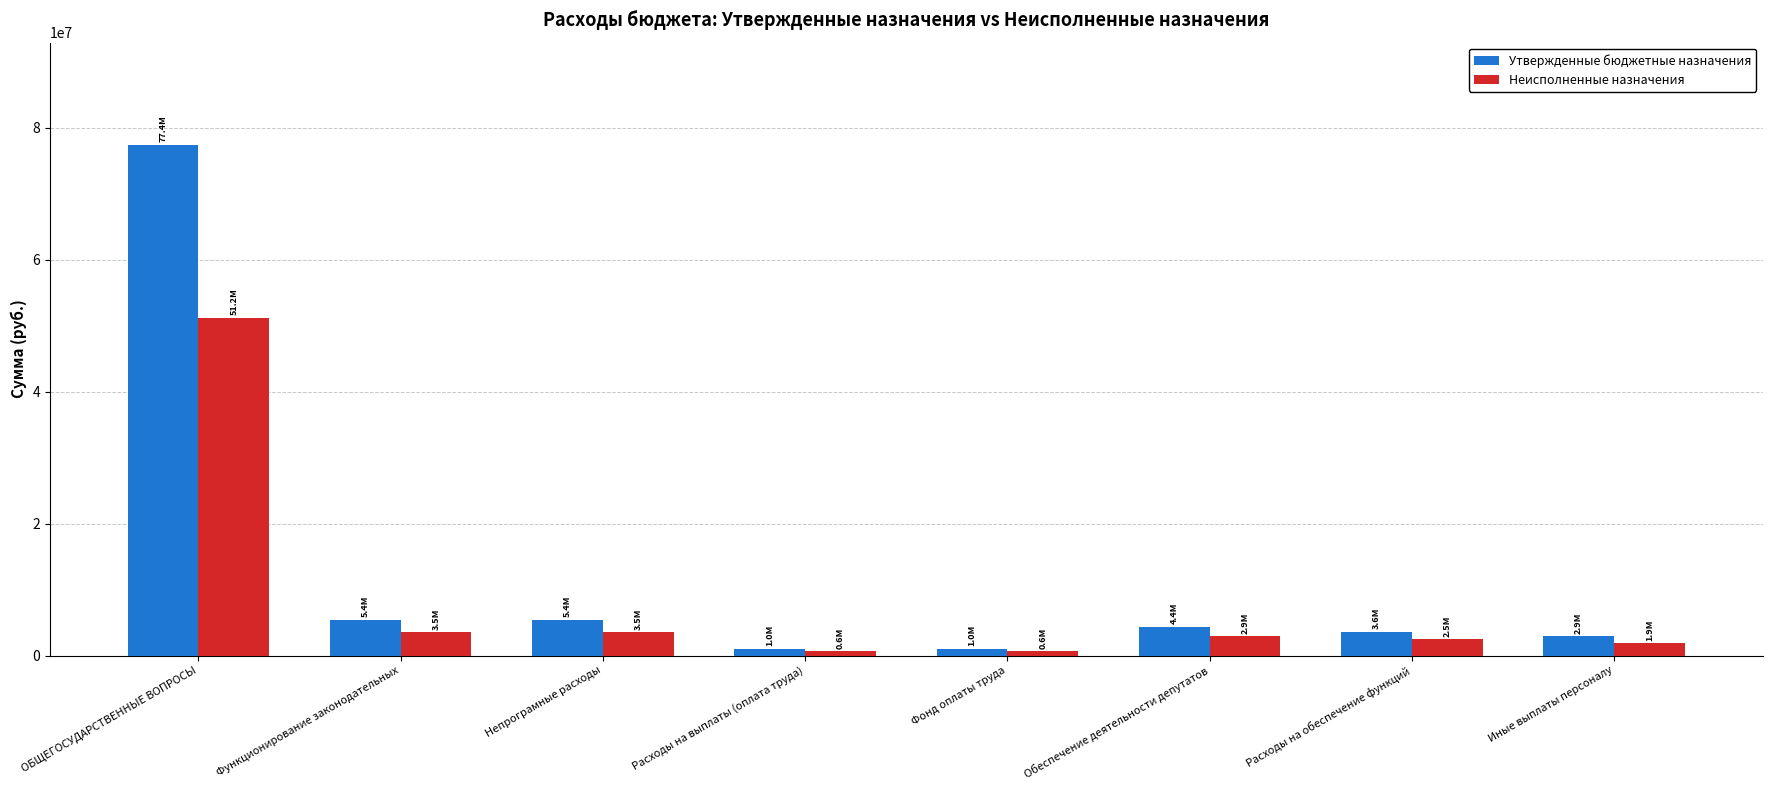

Count the number of data series in this chart.

2